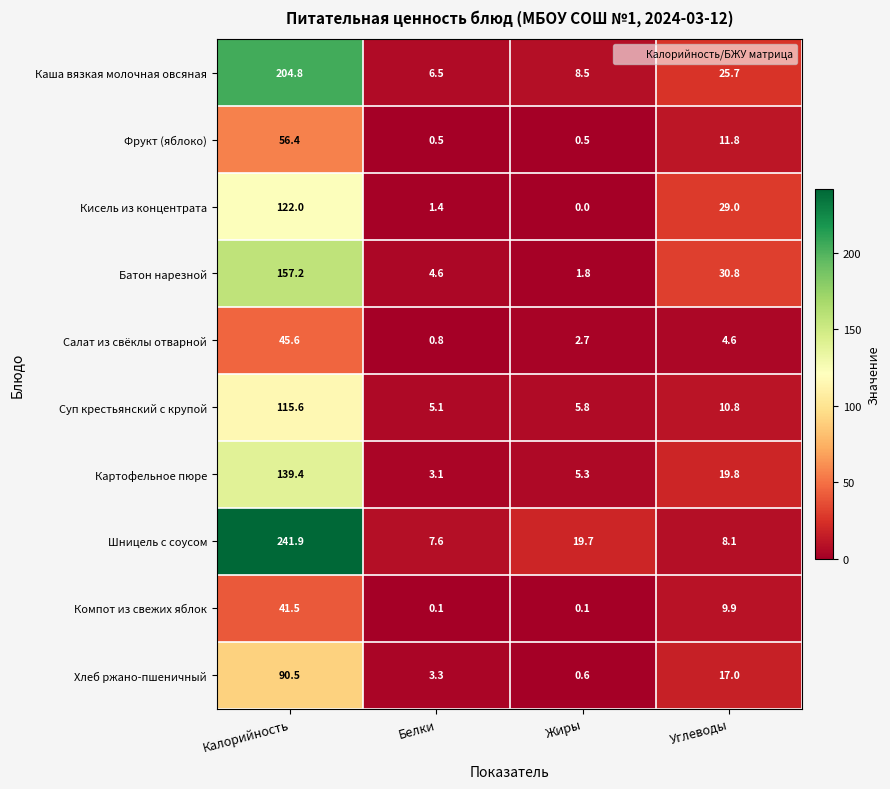

True or false: Шницель с соусом has a value of 241.9 at Калорийность.

True